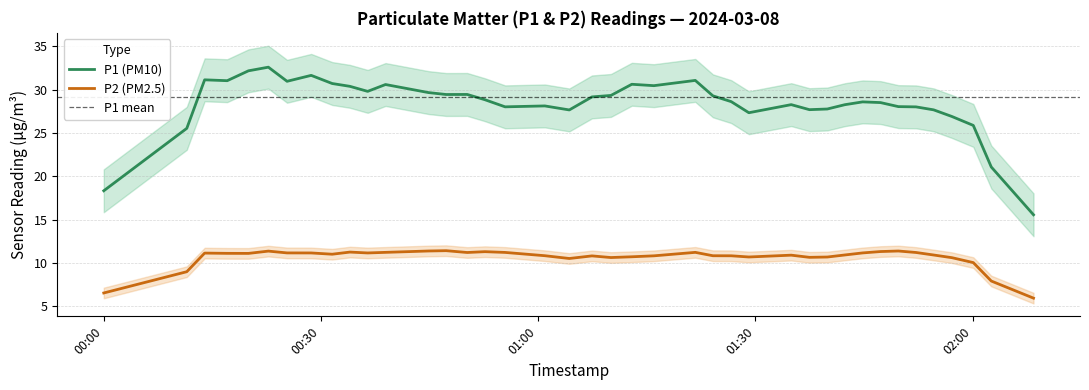

How many lines are shown in the chart?

2